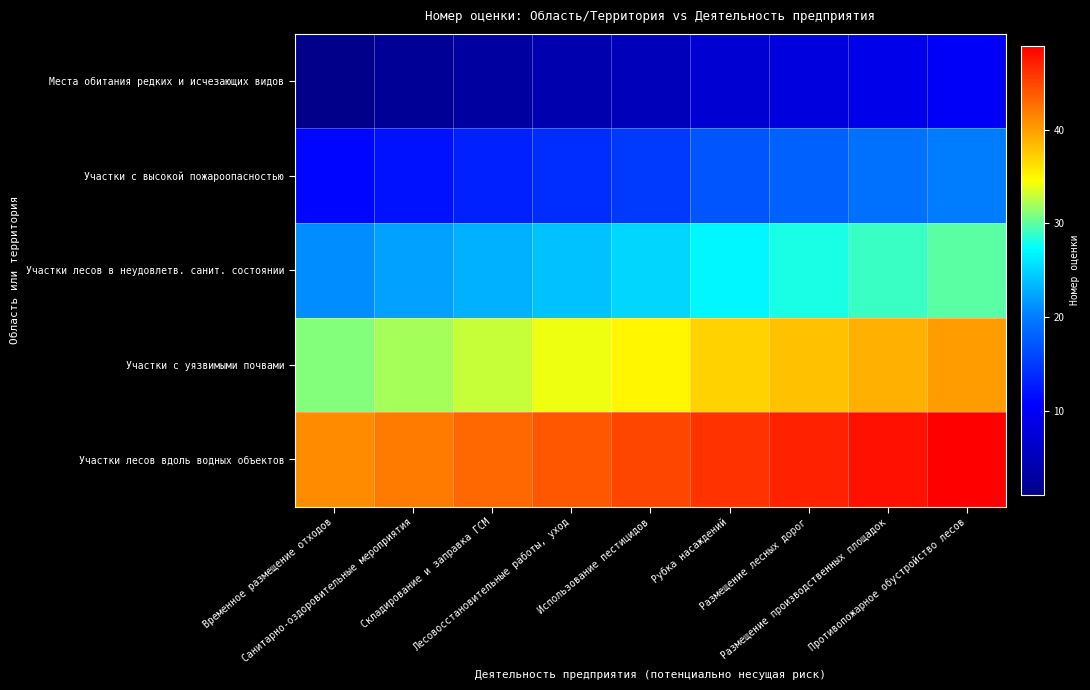

Reading left to right, what are all the values shown in this chart?

Места обитания редких и исчезающих видов: Временное размещение отходов=1	Санитарно-оздоровительные мероприятия=2	Складирование и заправка ГСМ=3	Лесовосстановительные работы, уход=4	Использование пестицидов=5	Рубка насаждений=7	Размещение лесных дорог=8	Размещение производственных площадок=9	Противопожарное обустройство лесов=10
Участки с высокой пожароопасностью: Временное размещение отходов=11	Санитарно-оздоровительные мероприятия=12	Складирование и заправка ГСМ=13	Лесовосстановительные работы, уход=14	Использование пестицидов=15	Рубка насаждений=17	Размещение лесных дорог=18	Размещение производственных площадок=19	Противопожарное обустройство лесов=20
Участки лесов в неудовлетв. санит. состоянии: Временное размещение отходов=21	Санитарно-оздоровительные мероприятия=22	Складирование и заправка ГСМ=23	Лесовосстановительные работы, уход=24	Использование пестицидов=25	Рубка насаждений=27	Размещение лесных дорог=28	Размещение производственных площадок=29	Противопожарное обустройство лесов=30
Участки с уязвимыми почвами: Временное размещение отходов=31	Санитарно-оздоровительные мероприятия=32	Складирование и заправка ГСМ=33	Лесовосстановительные работы, уход=34	Использование пестицидов=35	Рубка насаждений=37	Размещение лесных дорог=38	Размещение производственных площадок=39	Противопожарное обустройство лесов=40
Участки лесов вдоль водных объектов: Временное размещение отходов=41	Санитарно-оздоровительные мероприятия=42	Складирование и заправка ГСМ=43	Лесовосстановительные работы, уход=44	Использование пестицидов=45	Рубка насаждений=46	Размещение лесных дорог=47	Размещение производственных площадок=48	Противопожарное обустройство лесов=49